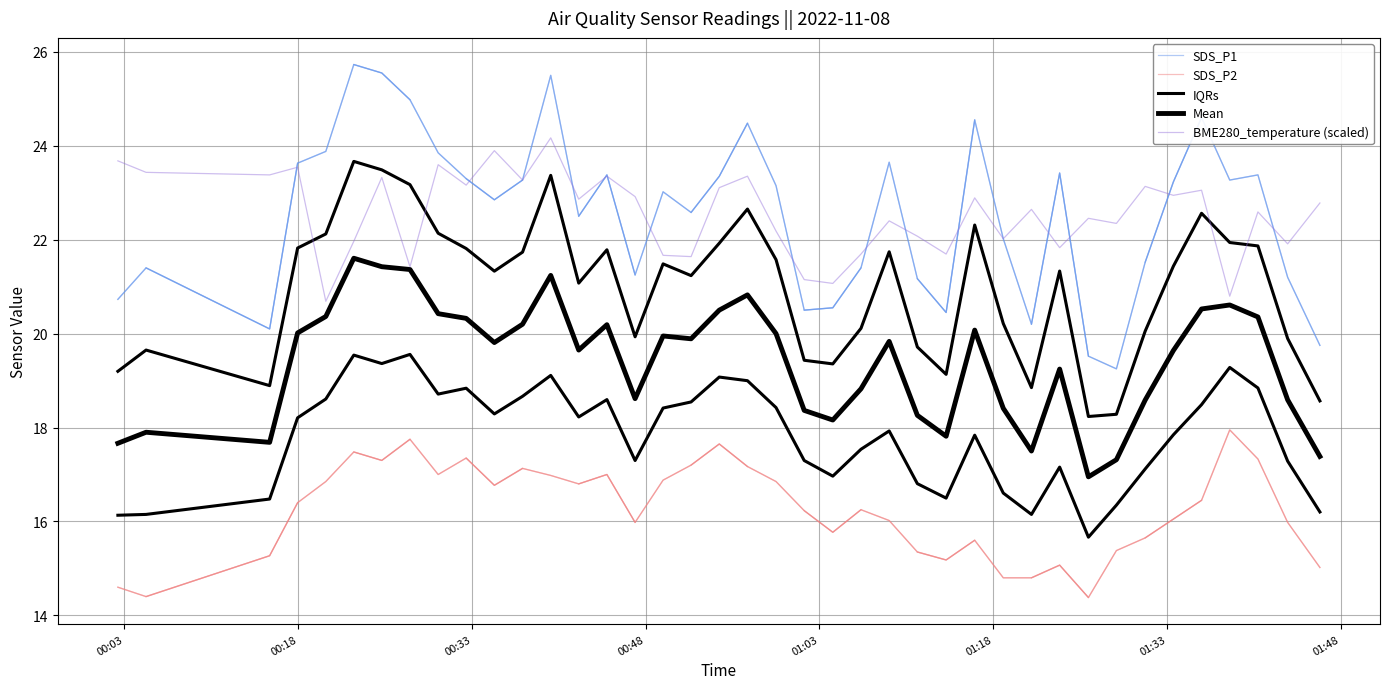

What is the difference between the maximum and minimum values in the BME280_temperature series?

3.5